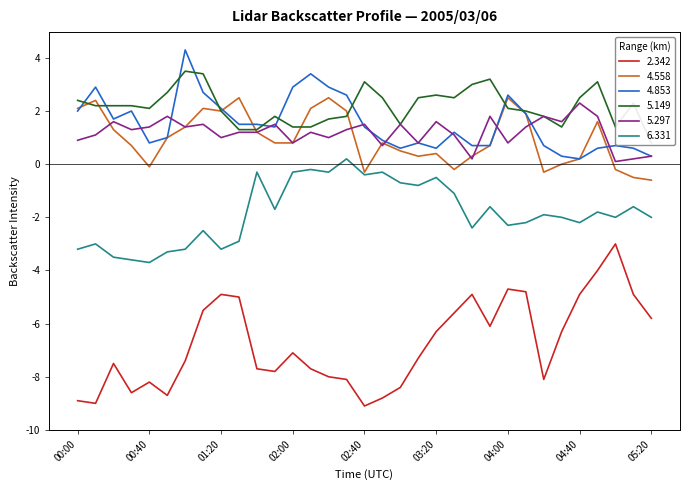

Reading left to right, list all the values displayed in this chart.

2.342: -8.9	-9.0	-7.5	-8.6	-8.2	-8.7	-7.4	-5.5	-4.9	-5.0	-7.7	-7.8	-7.1	-7.7	-8.0	-8.1	-9.1	-8.8	-8.4	-7.3	-6.3	-5.6	-4.9	-6.1	-4.7	-4.8	-8.1	-6.3	-4.9	-4.0	-3.0	-4.9	-5.8
4.558: 2.1	2.4	1.3	0.7	-0.1	1.0	1.4	2.1	2.0	2.5	1.2	0.8	0.8	2.1	2.5	2.0	-0.3	0.8	0.5	0.3	0.4	-0.2	0.3	0.7	2.5	1.9	-0.3	-0.0	0.2	1.6	-0.2	-0.5	-0.6
4.853: 2.0	2.9	1.7	2.0	0.8	1.0	4.3	2.7	2.1	1.5	1.5	1.4	2.9	3.4	2.9	2.6	1.4	0.9	0.6	0.8	0.6	1.2	0.7	0.7	2.6	1.9	0.7	0.3	0.2	0.6	0.7	0.6	0.3
5.149: 2.4	2.2	2.2	2.2	2.1	2.7	3.5	3.4	2.0	1.3	1.3	1.8	1.4	1.4	1.7	1.8	3.1	2.5	1.5	2.5	2.6	2.5	3.0	3.2	2.1	2.0	1.8	1.4	2.5	3.1	1.4	2.3	0.8
5.297: 0.9	1.1	1.6	1.3	1.4	1.8	1.4	1.5	1.0	1.2	1.2	1.5	0.8	1.2	1.0	1.3	1.5	0.7	1.5	0.8	1.6	1.1	0.2	1.8	0.8	1.4	1.8	1.6	2.3	1.8	0.1	0.2	0.3
6.331: -3.2	-3.0	-3.5	-3.6	-3.7	-3.3	-3.2	-2.5	-3.2	-2.9	-0.3	-1.7	-0.3	-0.2	-0.3	0.2	-0.4	-0.3	-0.7	-0.8	-0.5	-1.1	-2.4	-1.6	-2.3	-2.2	-1.9	-2.0	-2.2	-1.8	-2.0	-1.6	-2.0